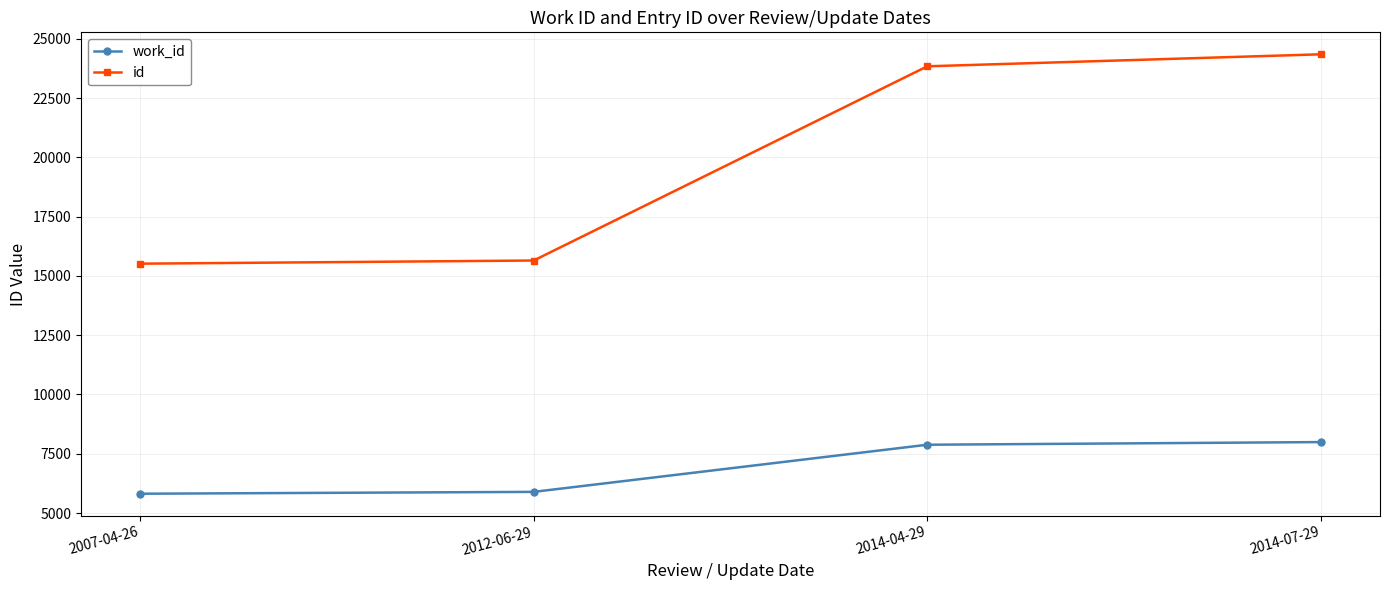

Rank the series at 2012-06-29 from lowest to highest value.

work_id, id